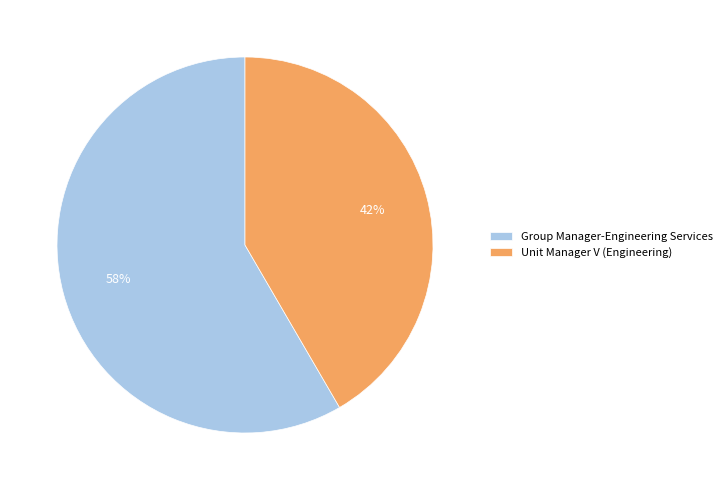

Which slice represents more than half of the pie?

Group Manager-Engineering Services